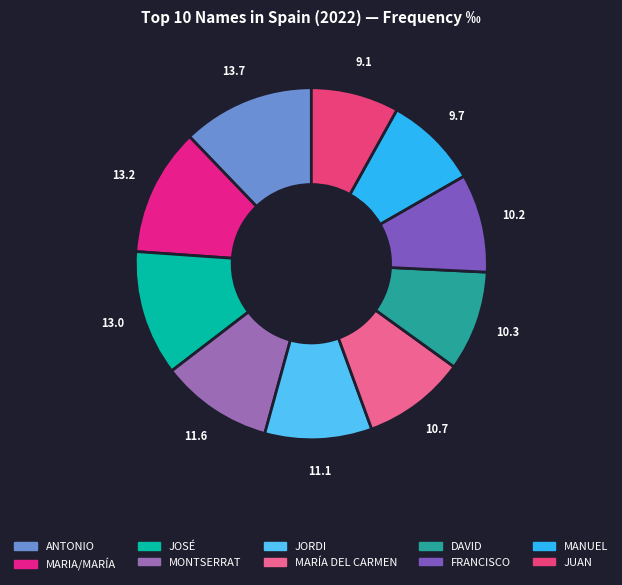

What percentage is the ANTONIO slice, to the nearest percent?

12%